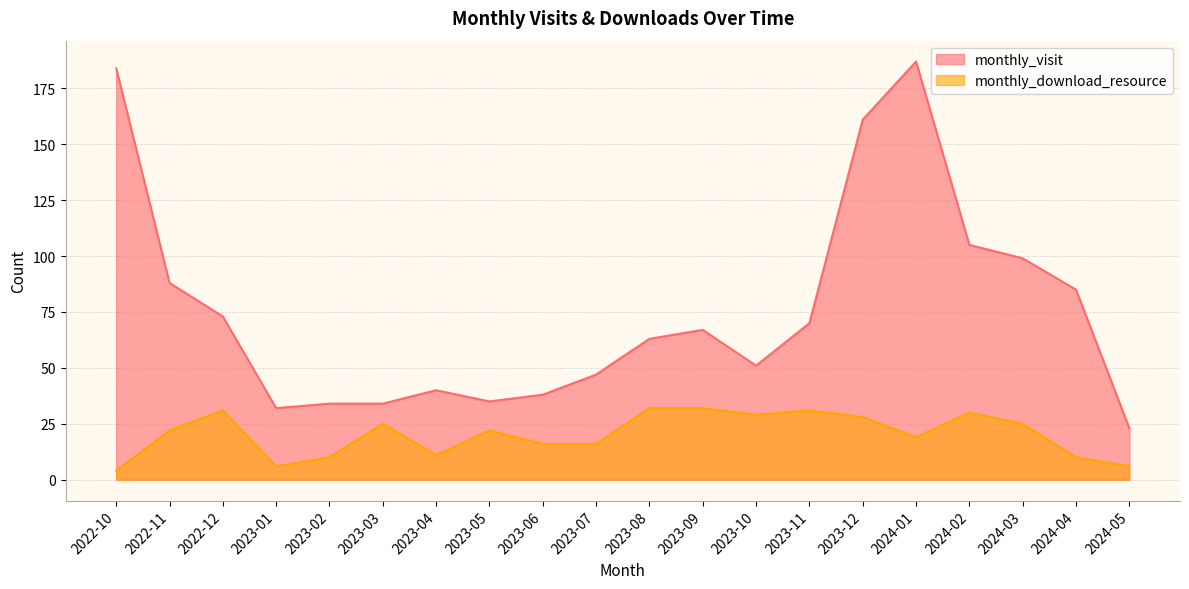

What is the value of the monthly_visit point at the 9th from the left?

38